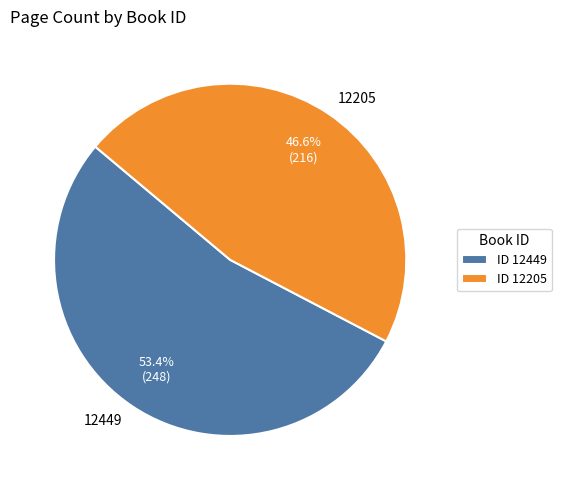

Between 12205 and 12449, which is larger?

12449